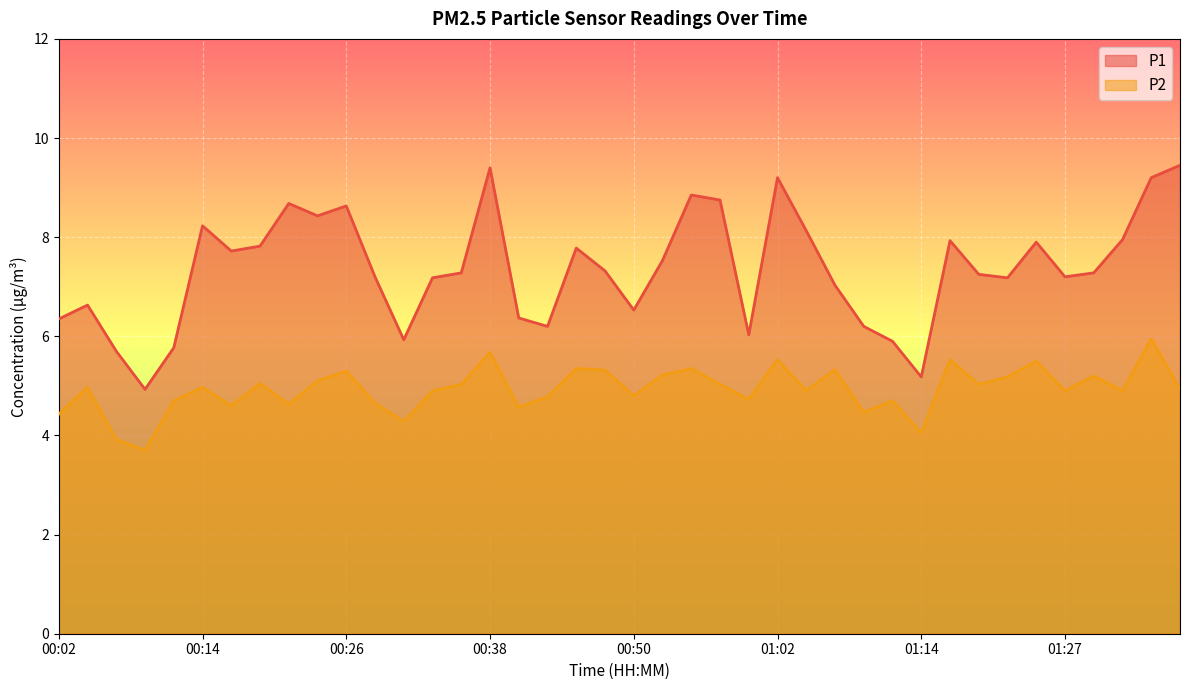

True or false: P2 has more than 0 points higher than both neighbors.

True